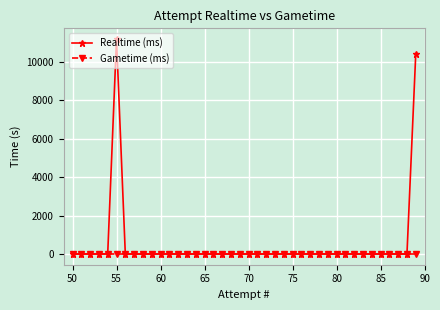

What is the maximum value shown in the chart?

11192.1